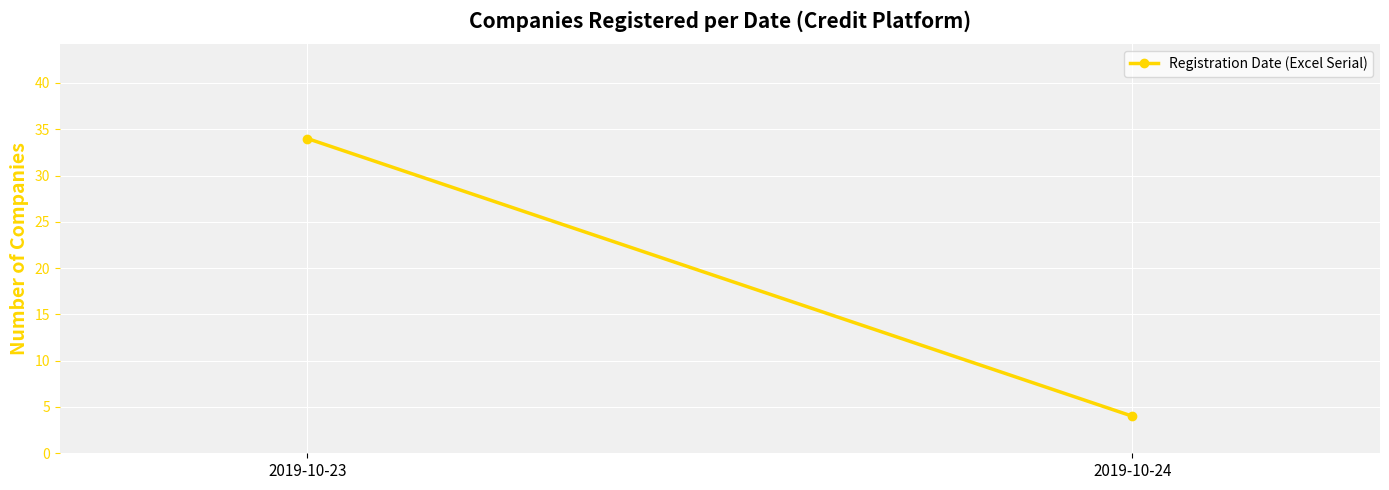

What is the ratio of the value at 2019-10-23 to the value at 2019-10-24?

8.5